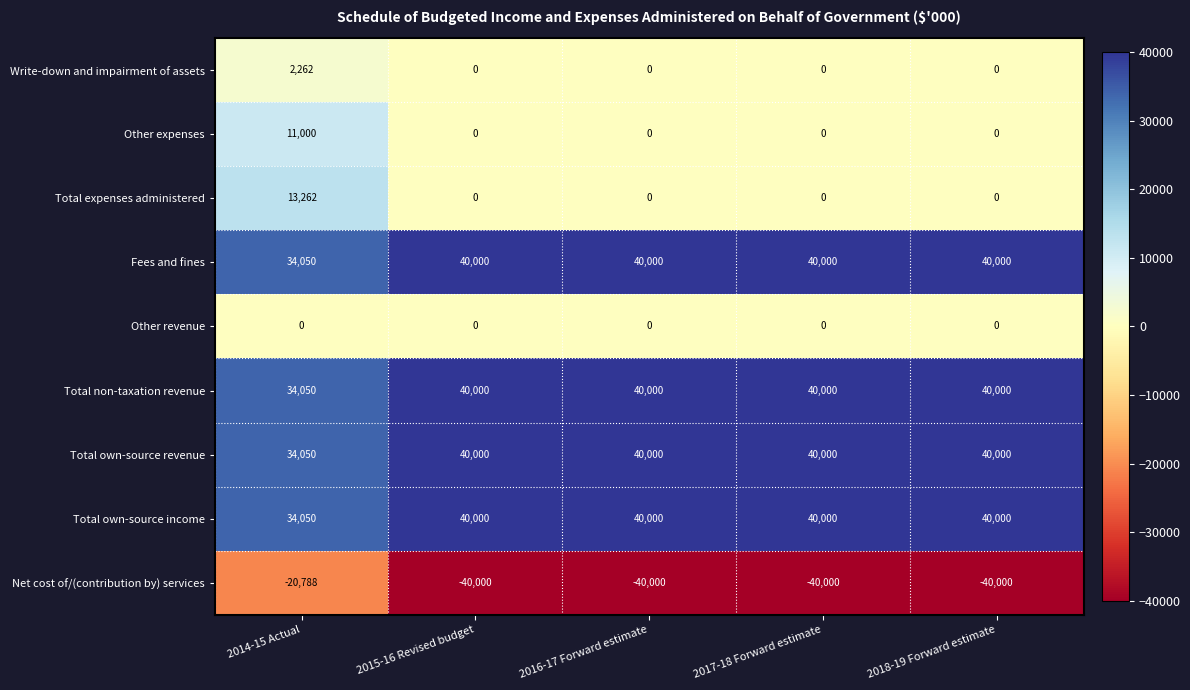

What is the difference between the maximum and minimum values in the Net cost of/(contribution by) services series?

19212